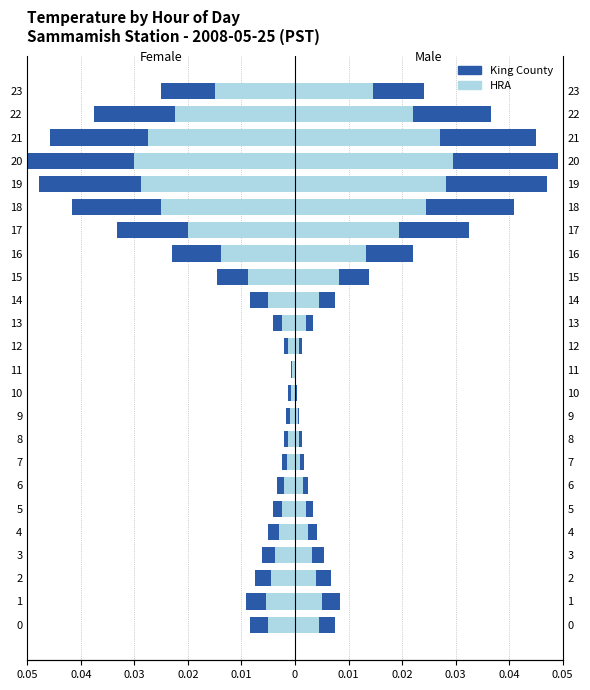

Rank the series by their maximum value, from highest to lowest.

HRA, King County